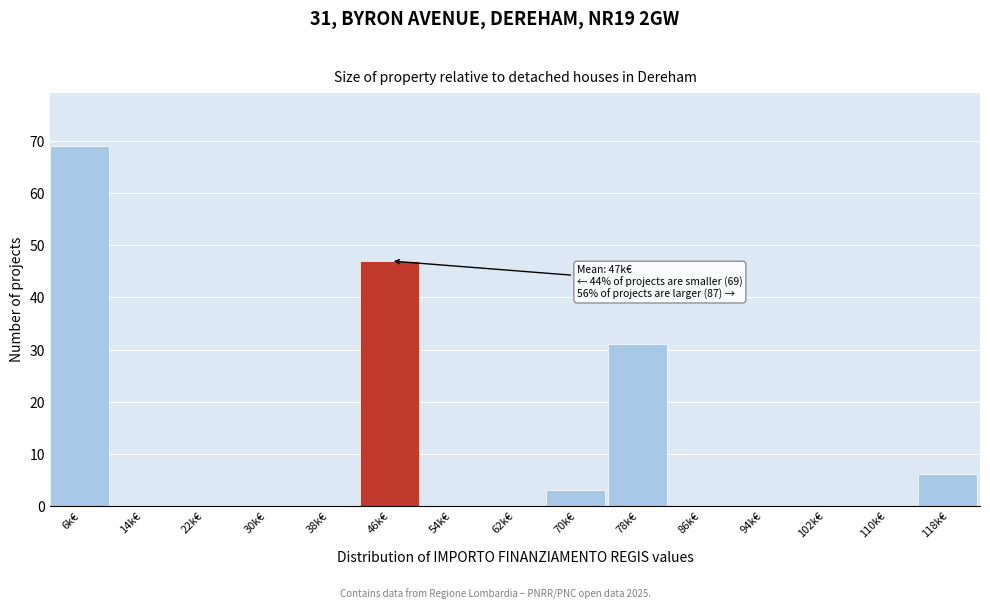

Reading left to right, what are all the values shown in this chart?

6k€=69	14k€=0	22k€=0	30k€=0	38k€=0	46k€=47	54k€=0	62k€=0	70k€=3	78k€=31	86k€=0	94k€=0	102k€=0	110k€=0	118k€=6